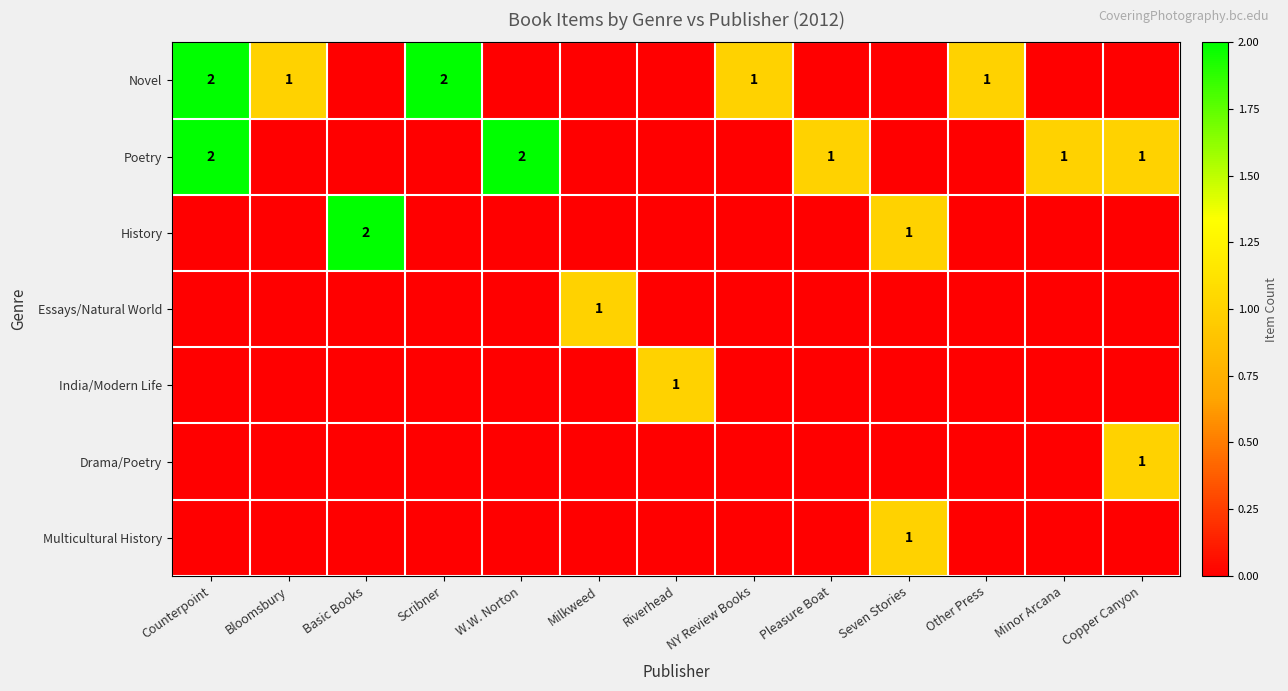

Is it true that Multicultural History equals 2 at Seven Stories?

False